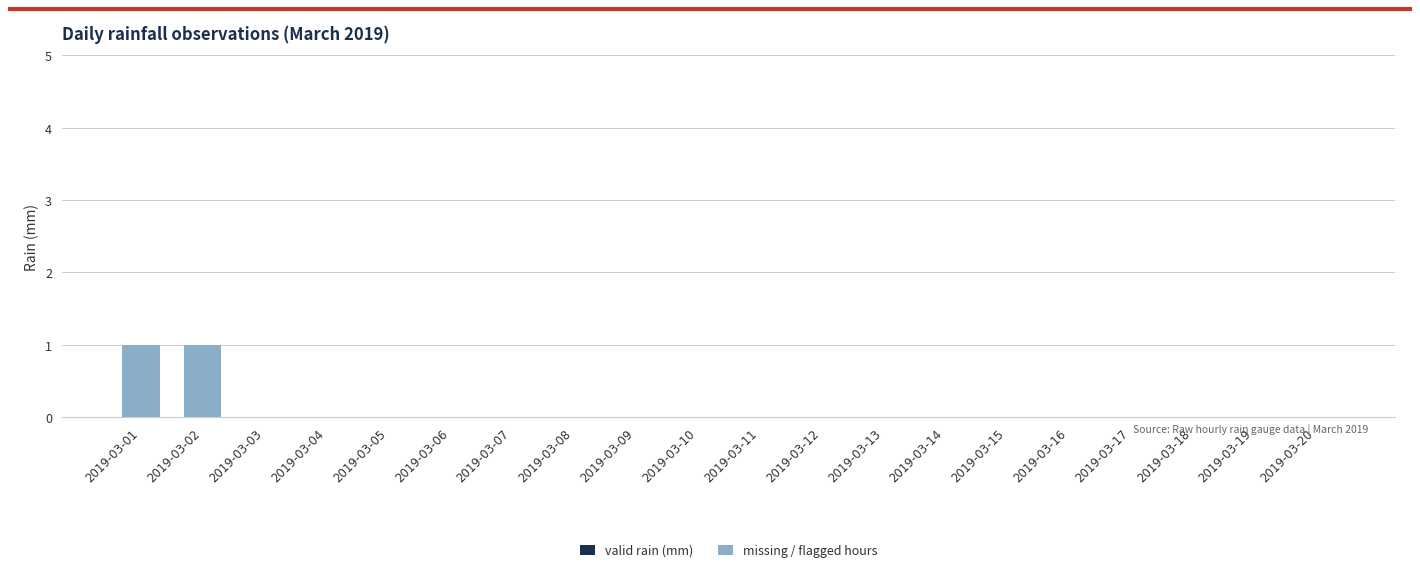

The chart shows a value of 0 at 2019-03-02. True or false?

False